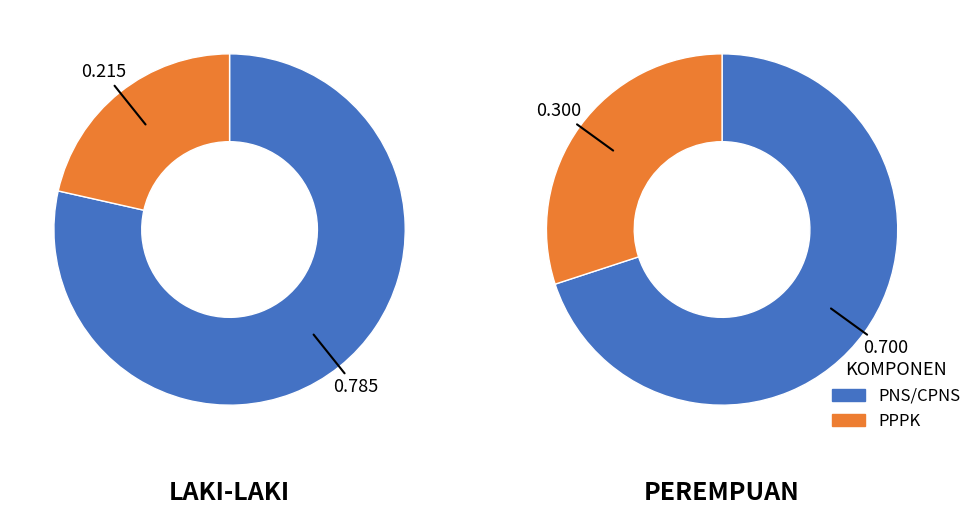

What percentage is the PNS/CPNS slice, to the nearest percent?

74%